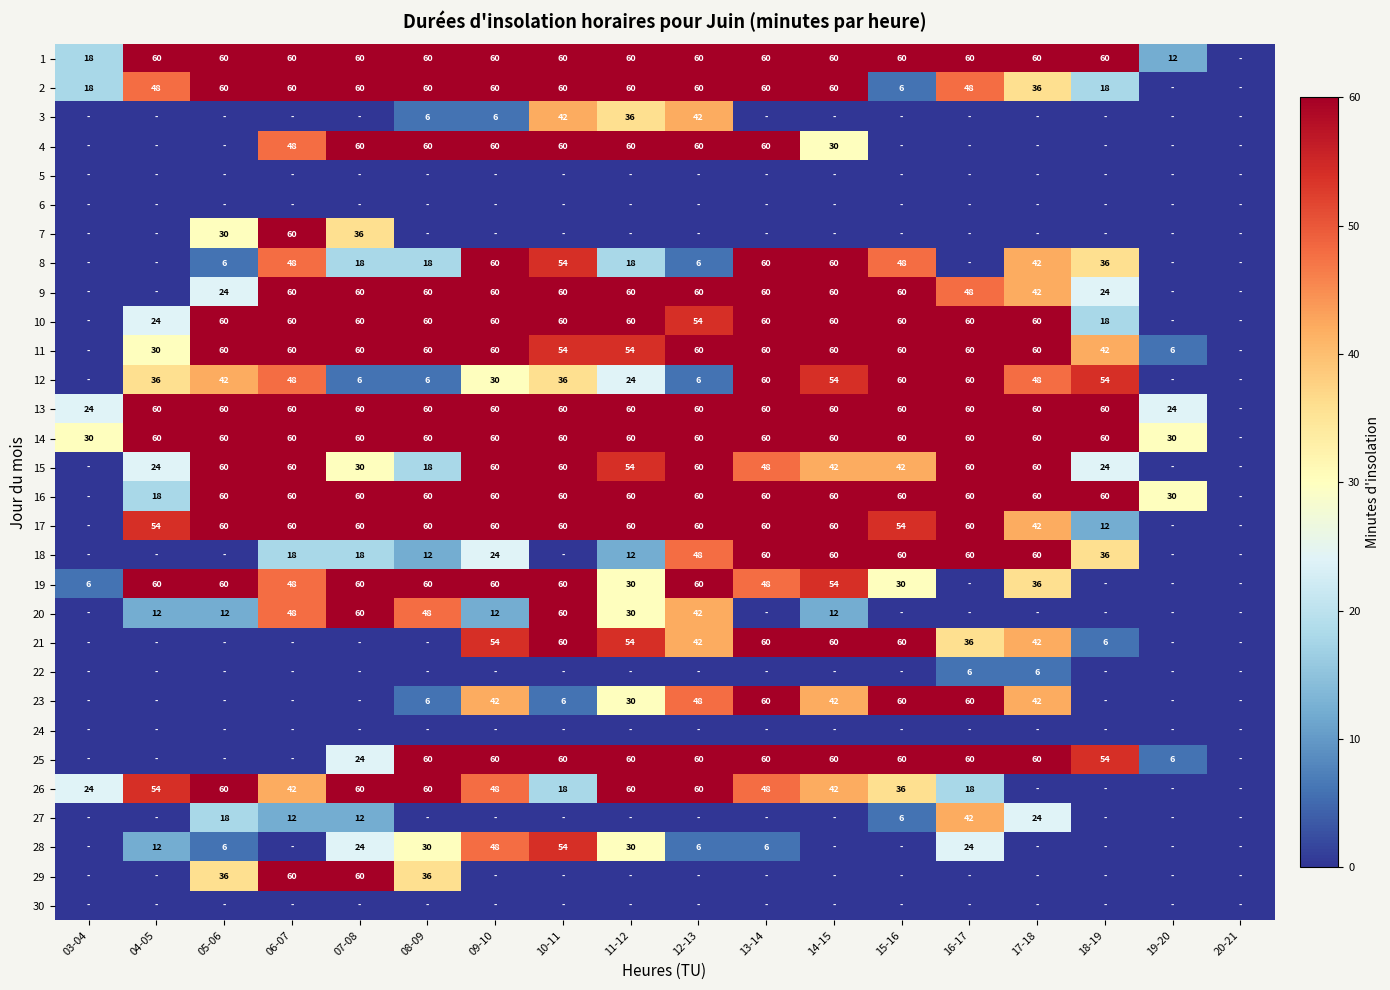

How many distinct data groups are displayed?

30